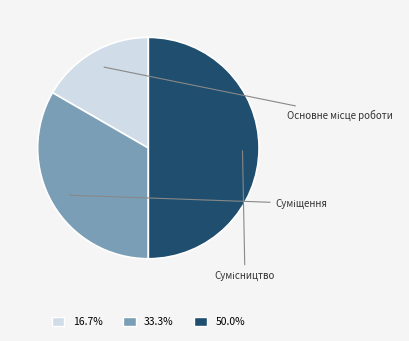

To the nearest percent, what is the difference between the Основне місце роботи and Сумісництво slice percentages?

33%